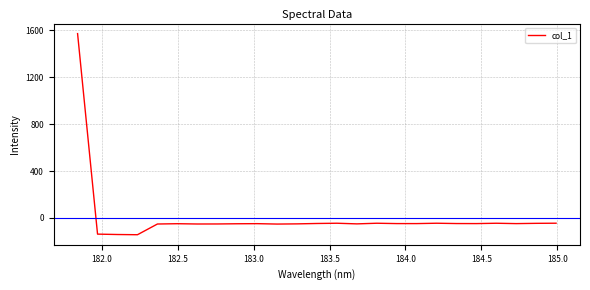

Is this an area chart (filled region under the line)?

No